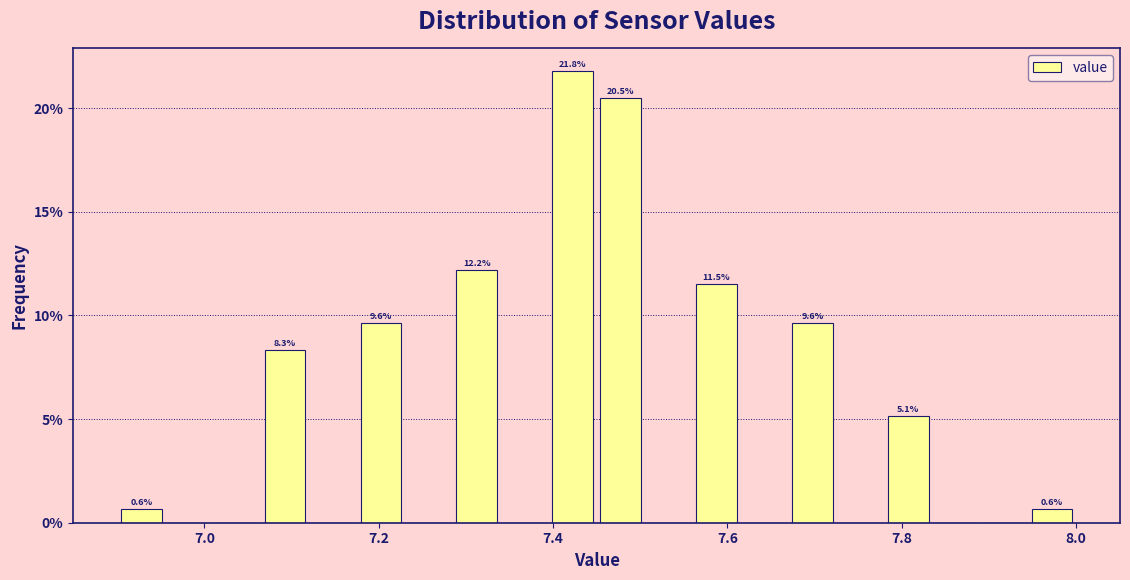

Around what value on the x-axis is the tallest bar? Give the approximate position of its centre, as read against the axis.

7.42